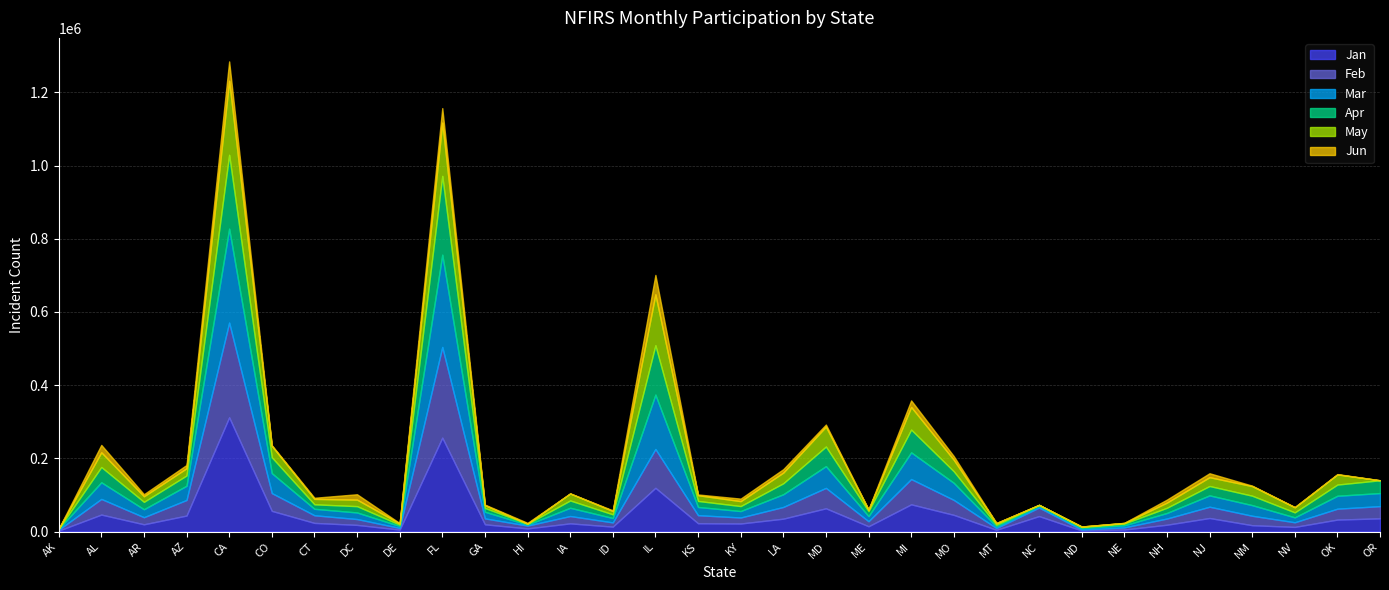

At which label is Jan closest to 157304?

IL